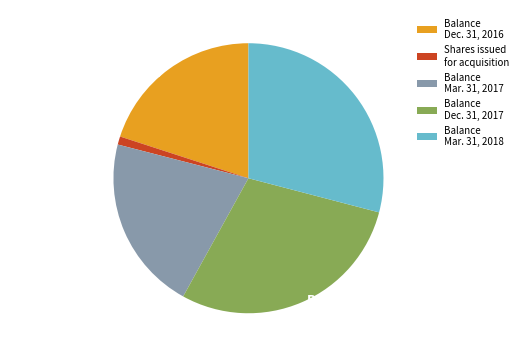

Is Balance Dec. 31, 2016 the majority of the pie?

No